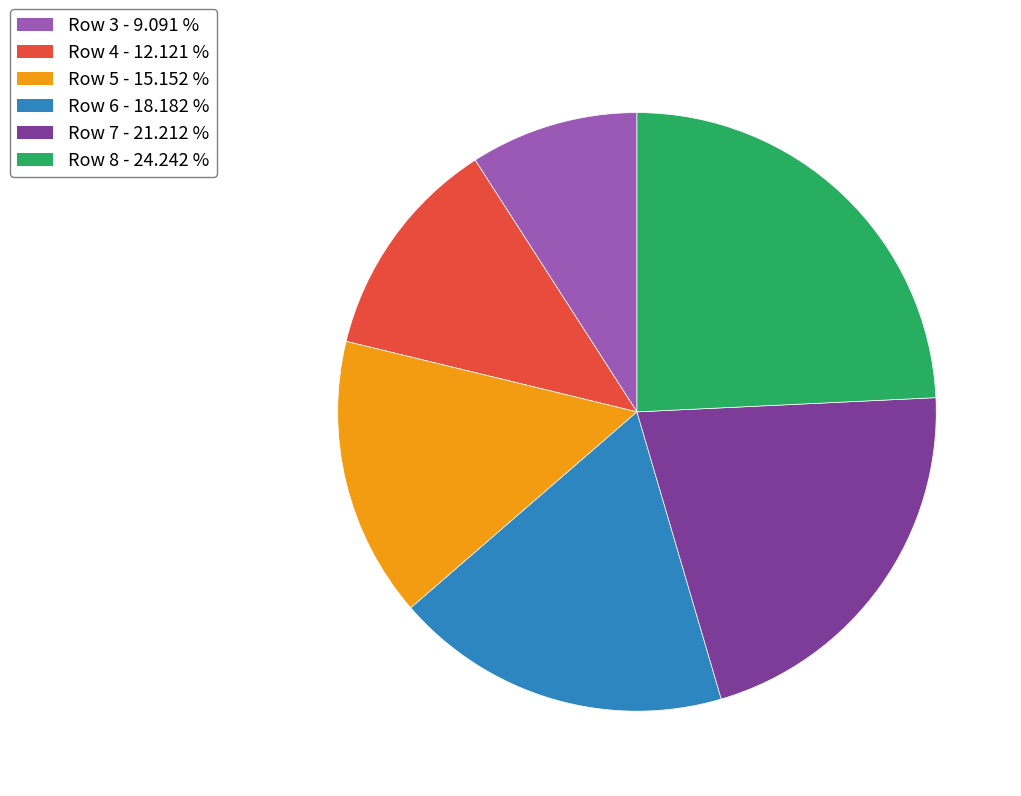

Which has a higher value, Row 8 - 24.242 % or Row 4 - 12.121 %?

Row 8 - 24.242 %